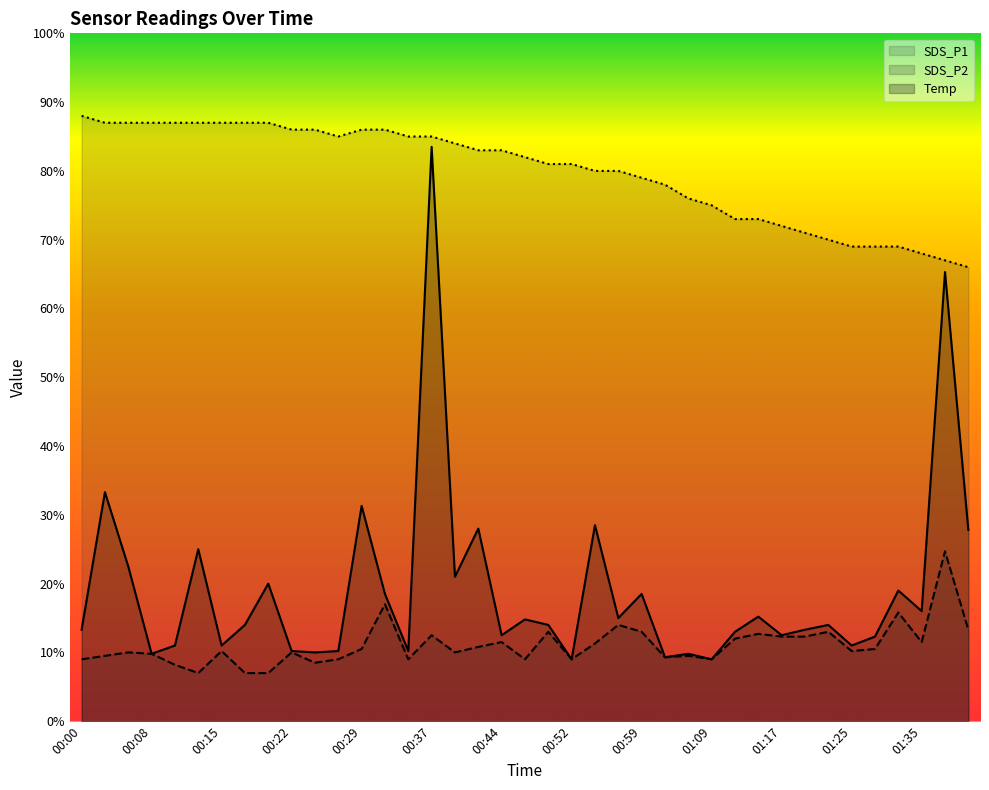

What is the difference between the highest and lowest values at 01:17?

6.0